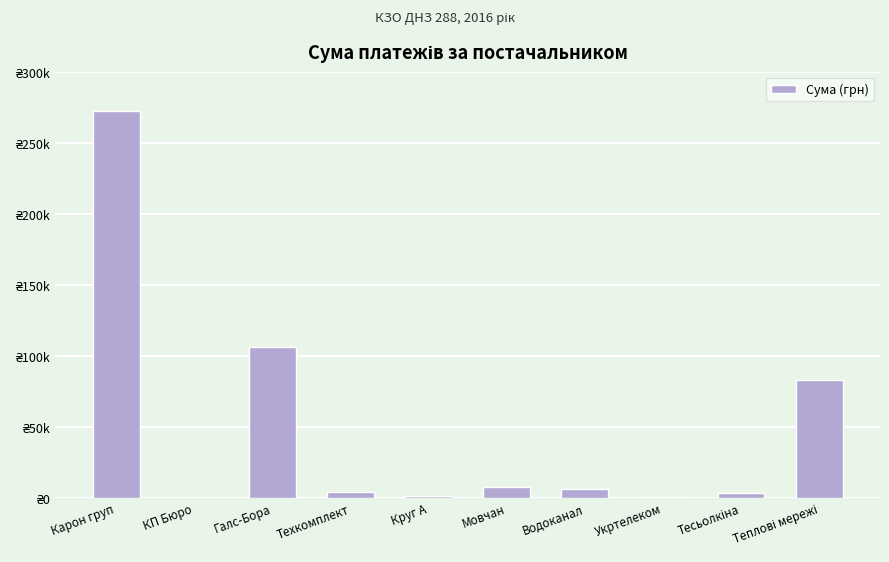

Does the chart contain stacked bars?

No